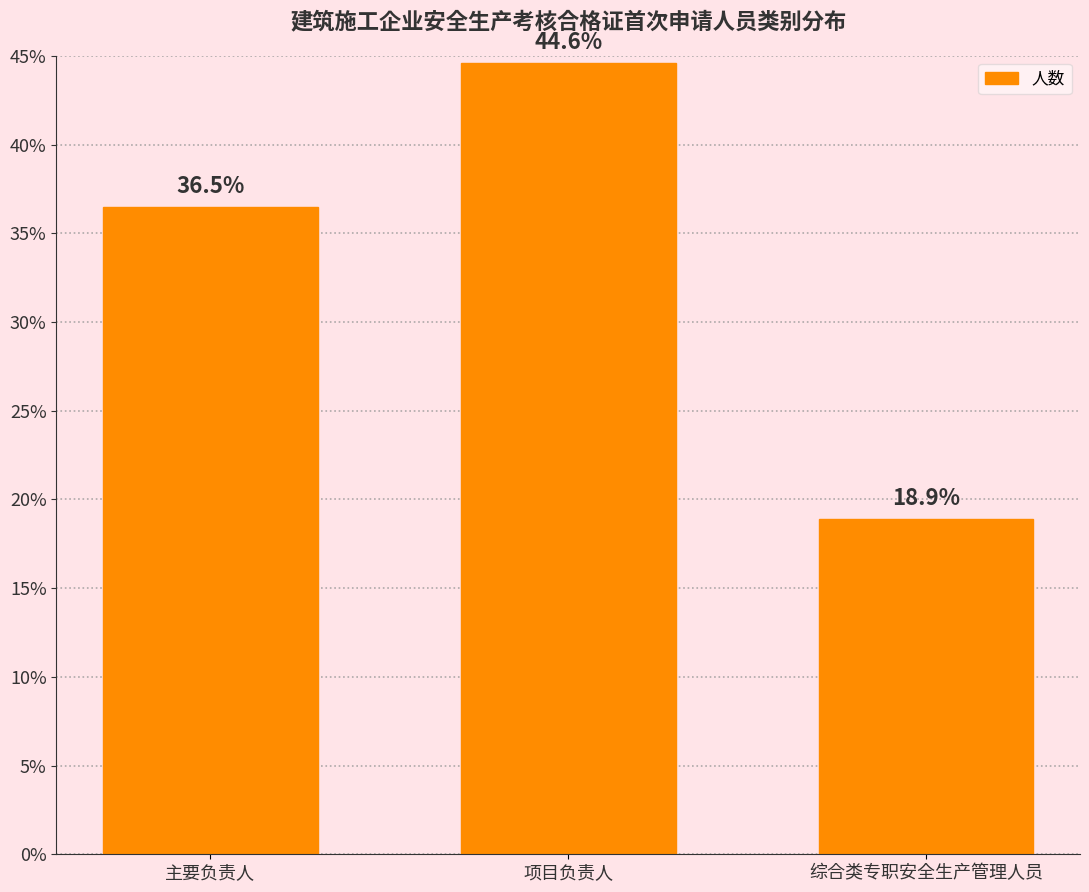

Reading left to right, what are all the values shown in this chart?

主要负责人=36.5	项目负责人=44.6	综合类专职安全生产管理人员=18.9